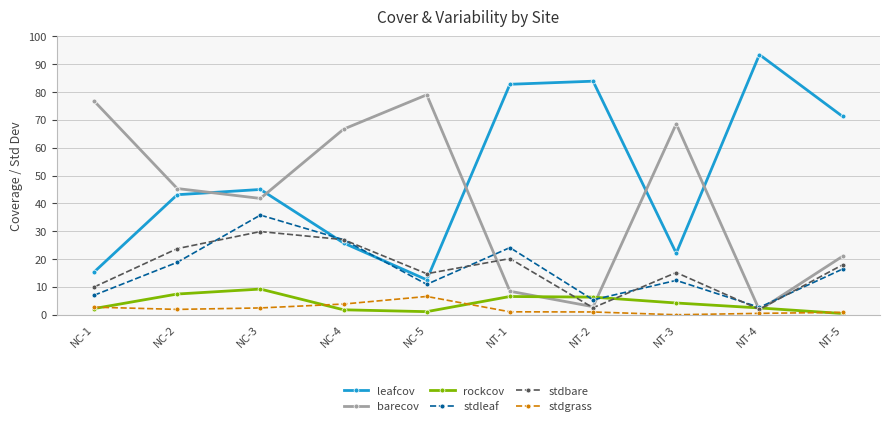

What is the highest value of the leafcov series?

93.4